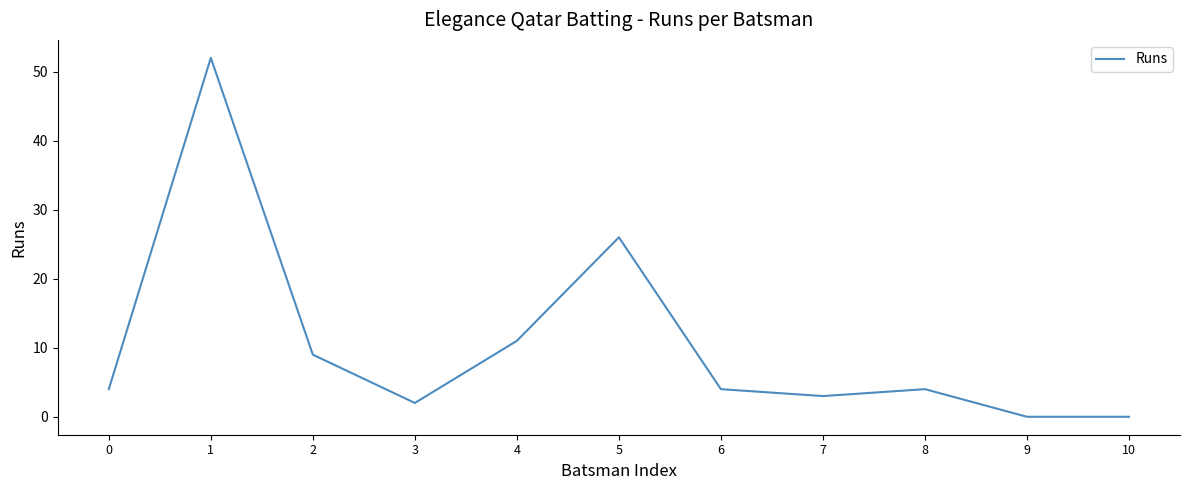

The chart shows a value of 3 at 4. True or false?

False